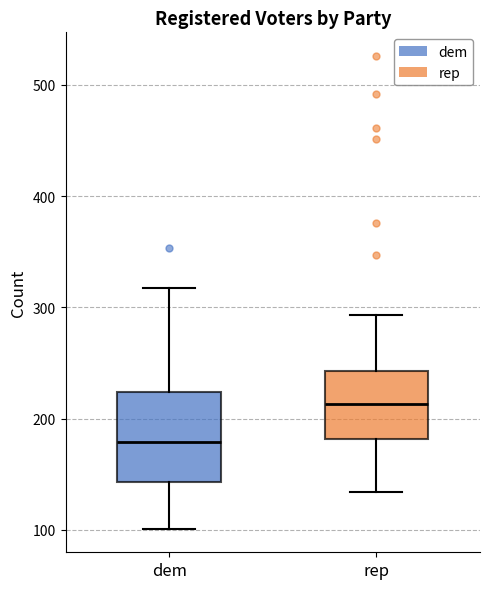

Which box has the highest median line?

rep